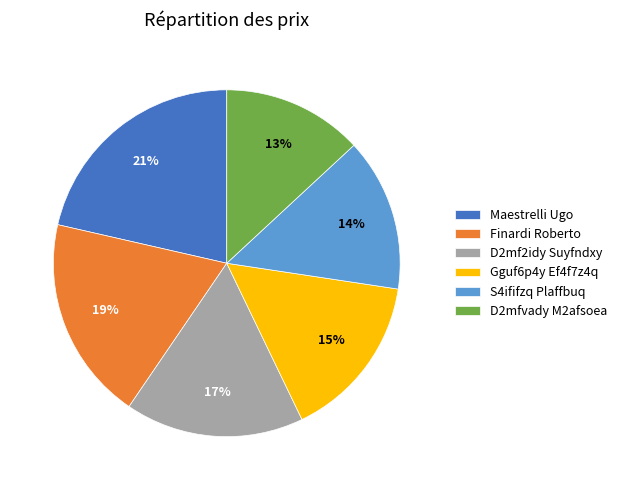

True or false: D2mfvady M2afsoea accounts for 13% of the total.

True